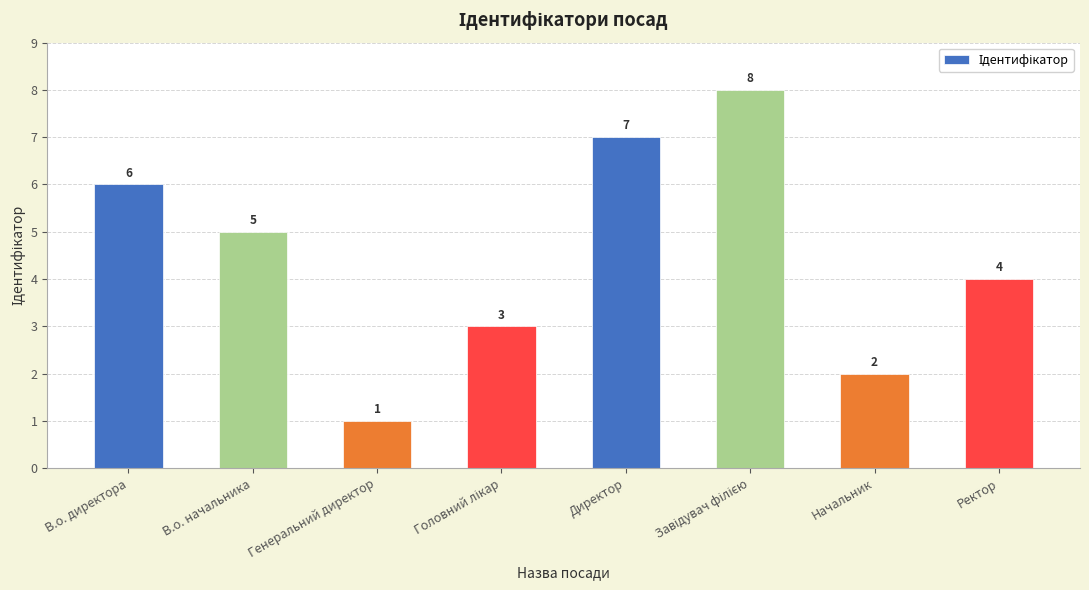

At which category does the chart reach its minimum across all series?

Генеральний директор